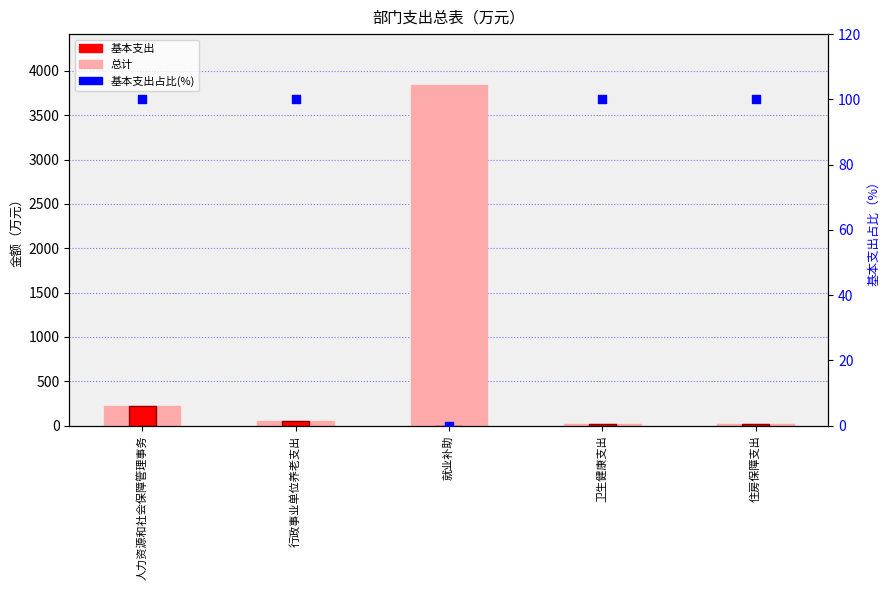

At which category is the sum across all series the highest?

就业补助